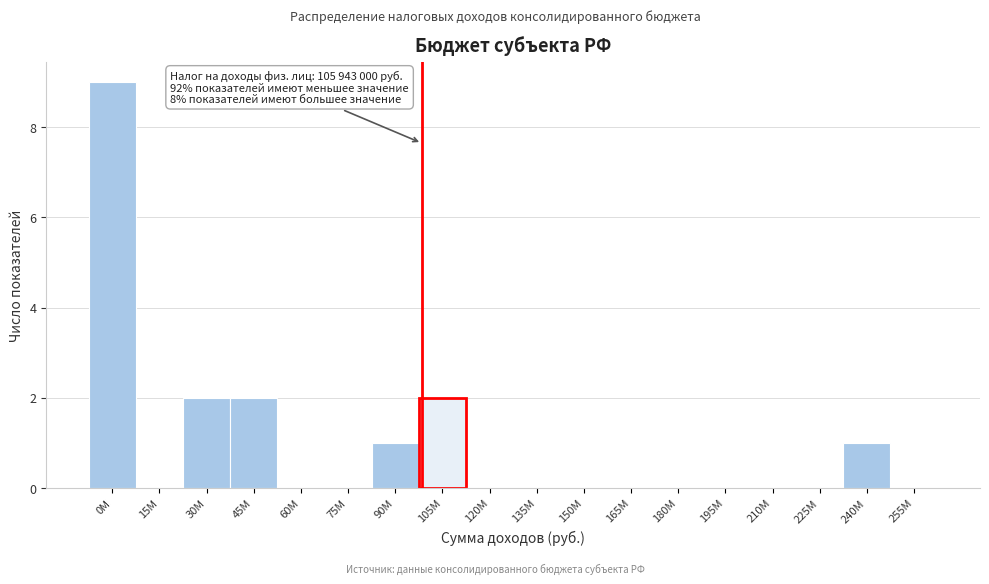

Reading left to right, list all the values displayed in this chart.

0M=9	15M=0	30M=2	45M=2	60M=0	75M=0	90M=1	105M=2	120M=0	135M=0	150M=0	165M=0	180M=0	195M=0	210M=0	225M=0	240M=1	255M=0